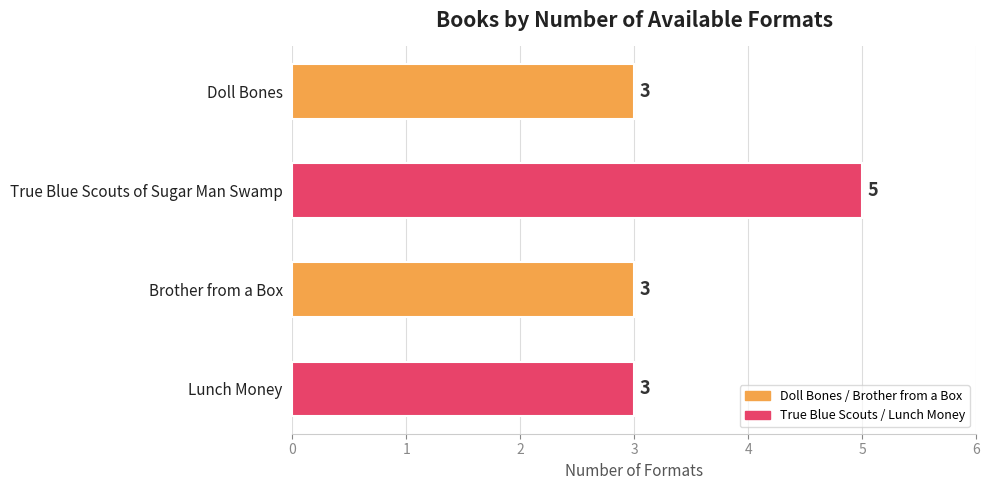

What is the label of the 1st bar from the top?

Doll Bones